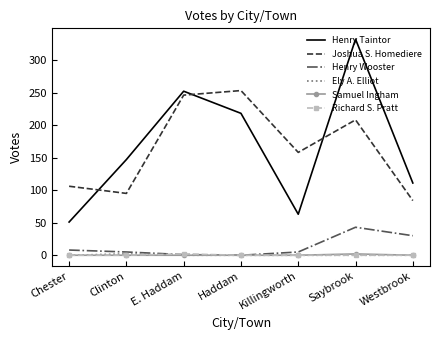

The value of Richard S. Pratt at Westbrook is 0. True or false?

True